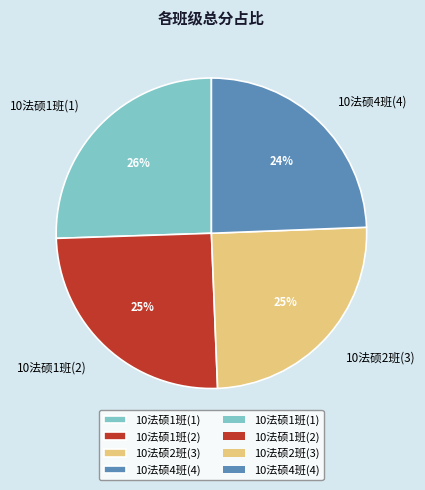

What percentage is the 10法硕2班(3) slice, to the nearest percent?

25%